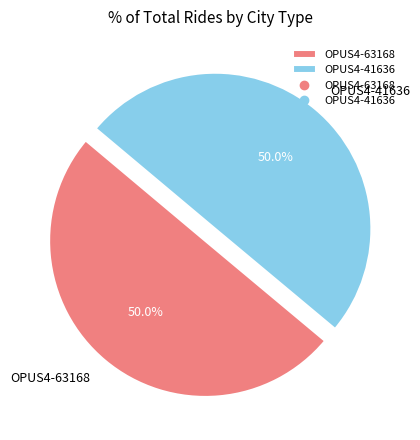

How many segments does this pie chart have?

2